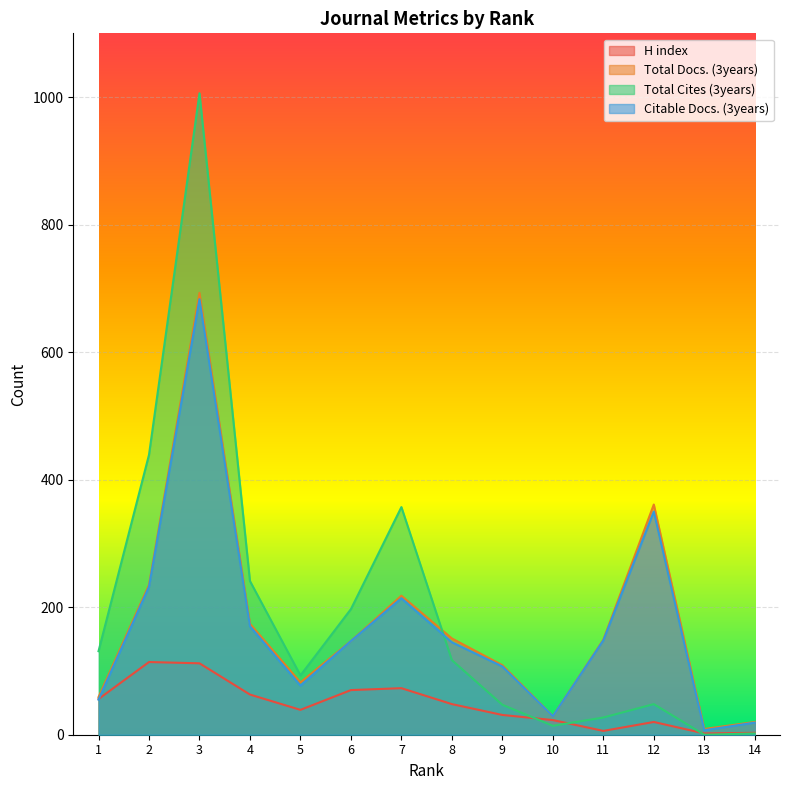

Does the chart display data point markers on the line(s)?

No